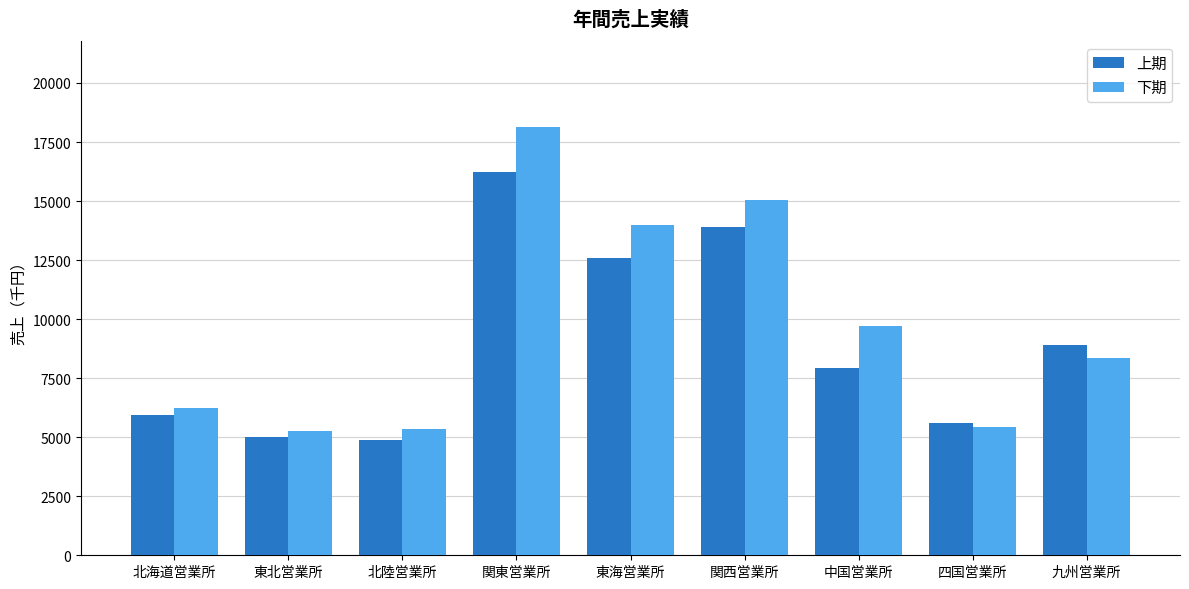

At 中国営業所, list the series in order from largest to smallest.

下期, 上期